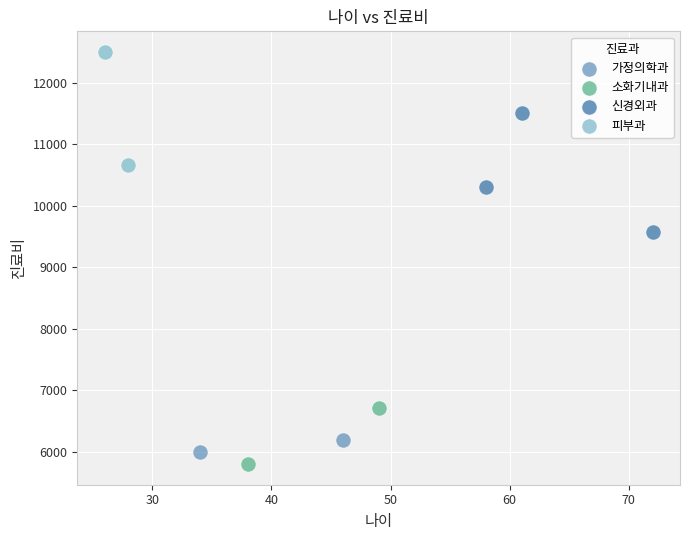

Which series contains the lowest Y value?

소화기내과